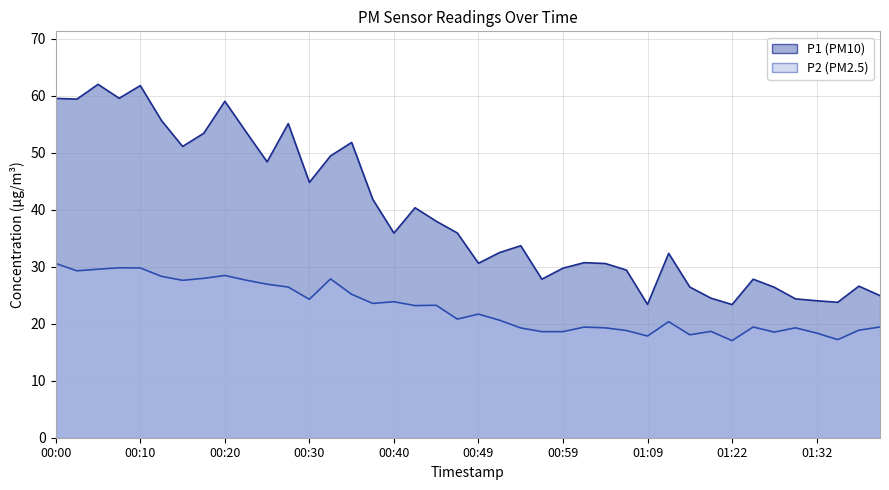

Reading right to left, extract all data points from this chart.

P1: 01:39=24.9	01:37=26.6	01:35=23.8	01:32=24.0	01:30=24.4	01:27=26.4	01:24=27.8	01:22=23.4	01:19=24.5	01:17=26.4	01:12=32.3	01:09=23.4	01:06=29.4	01:04=30.6	01:01=30.7	00:59=29.7	00:57=27.8	00:54=33.7	00:52=32.5	00:49=30.6	00:47=35.9	00:44=38.0	00:42=40.3	00:40=35.9	00:37=41.8	00:35=51.8	00:32=49.4	00:30=44.8	00:27=55.1	00:25=48.4	00:22=53.6	00:20=59.0	00:18=53.4	00:15=51.1	00:13=55.6	00:10=61.8	00:08=59.5	00:05=62.0	00:03=59.4	00:00=59.5
P2: 01:39=19.4	01:37=18.9	01:35=17.2	01:32=18.4	01:30=19.3	01:27=18.5	01:24=19.4	01:22=17.0	01:19=18.6	01:17=18.1	01:12=20.4	01:09=17.8	01:06=18.8	01:04=19.3	01:01=19.4	00:59=18.6	00:57=18.6	00:54=19.2	00:52=20.6	00:49=21.7	00:47=20.8	00:44=23.2	00:42=23.2	00:40=23.9	00:37=23.6	00:35=25.1	00:32=27.9	00:30=24.3	00:27=26.4	00:25=26.9	00:22=27.6	00:20=28.4	00:18=27.9	00:15=27.6	00:13=28.3	00:10=29.8	00:08=29.8	00:05=29.6	00:03=29.3	00:00=30.6